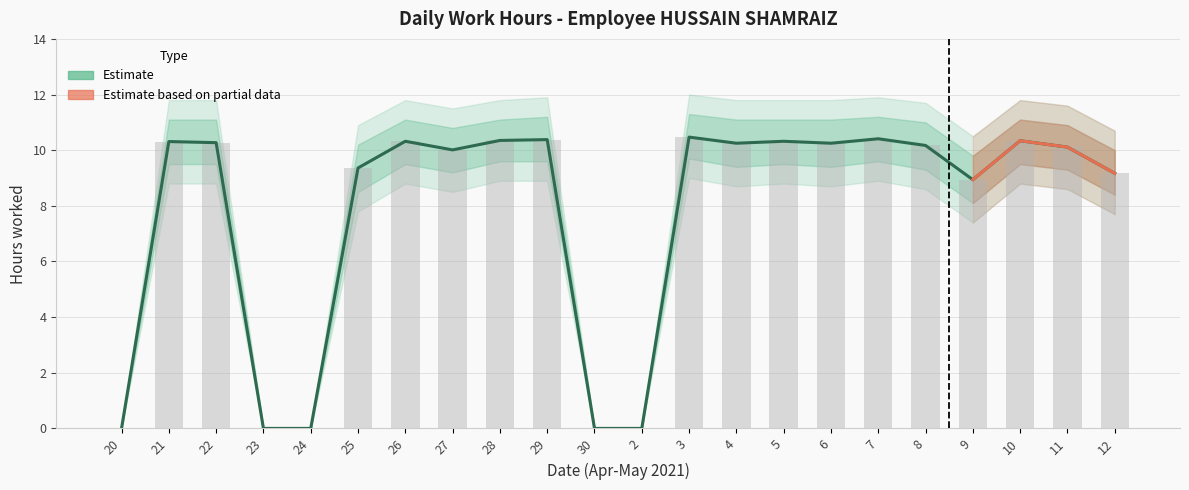

What is the value of the 14th bar from the left?

10.2